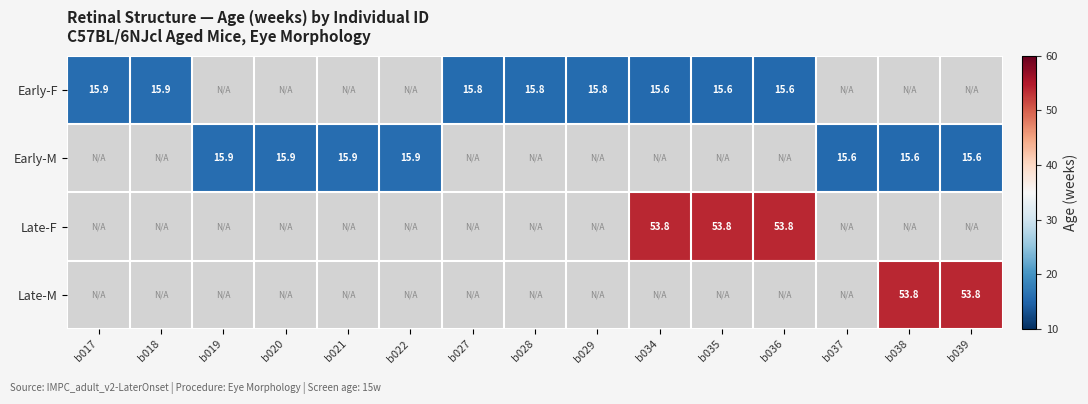

The Early-F series shows 21.7 at b035. True or false?

False